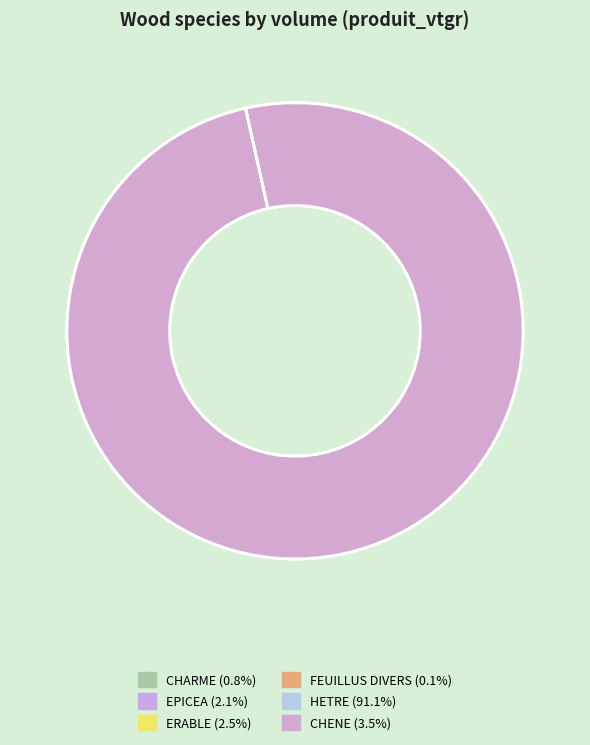

What is the largest slice in the pie chart?

HETRE